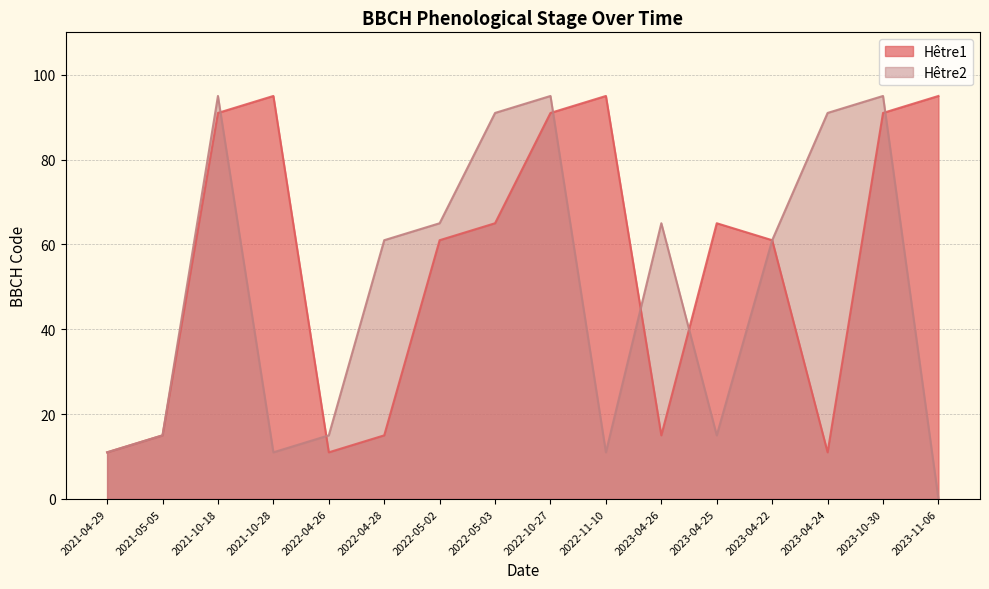

How many times do Hêtre2 and Hêtre1 cross each other?

6